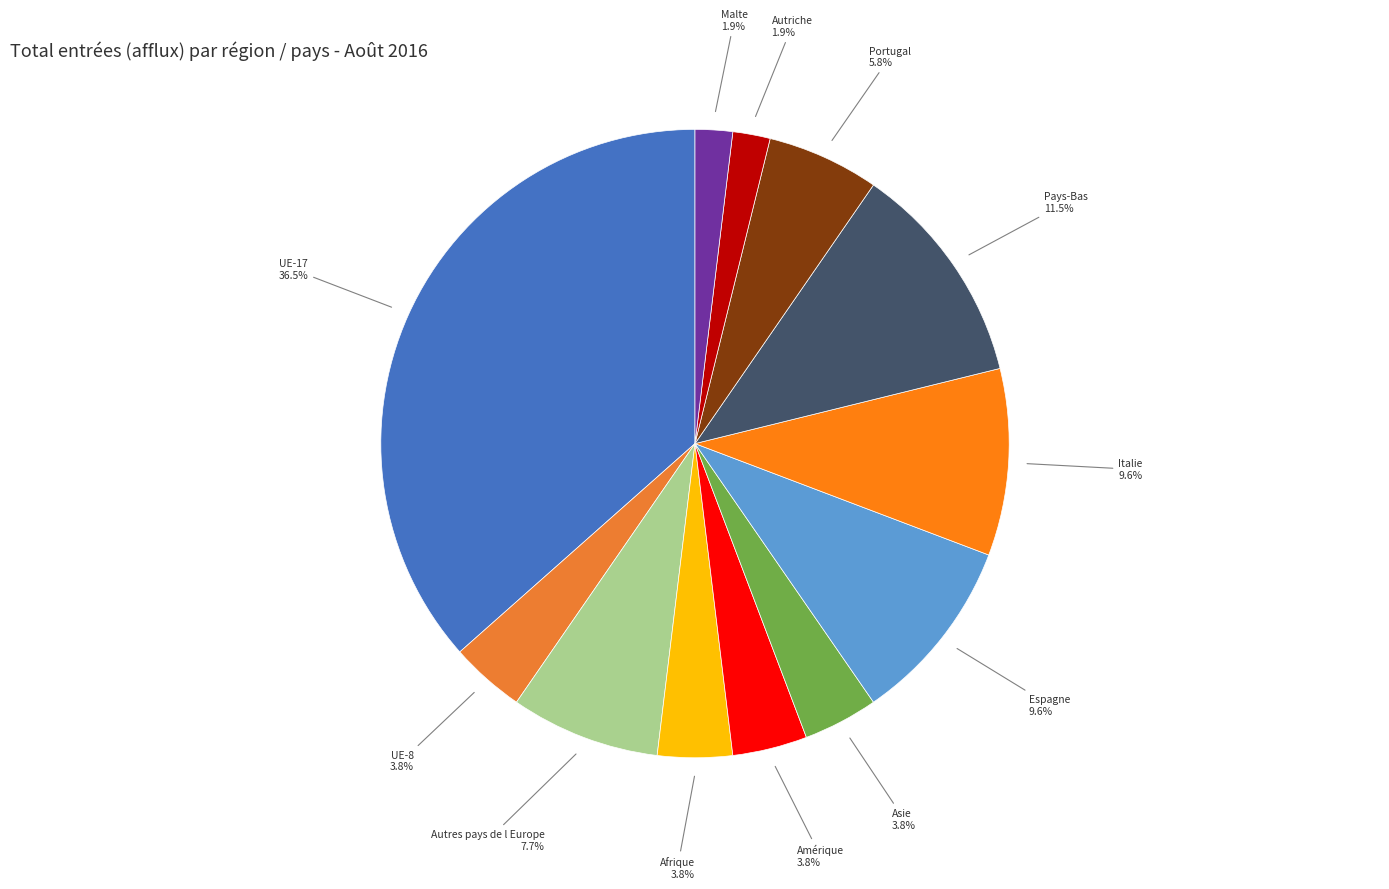

Count the number of slices in the pie.

12